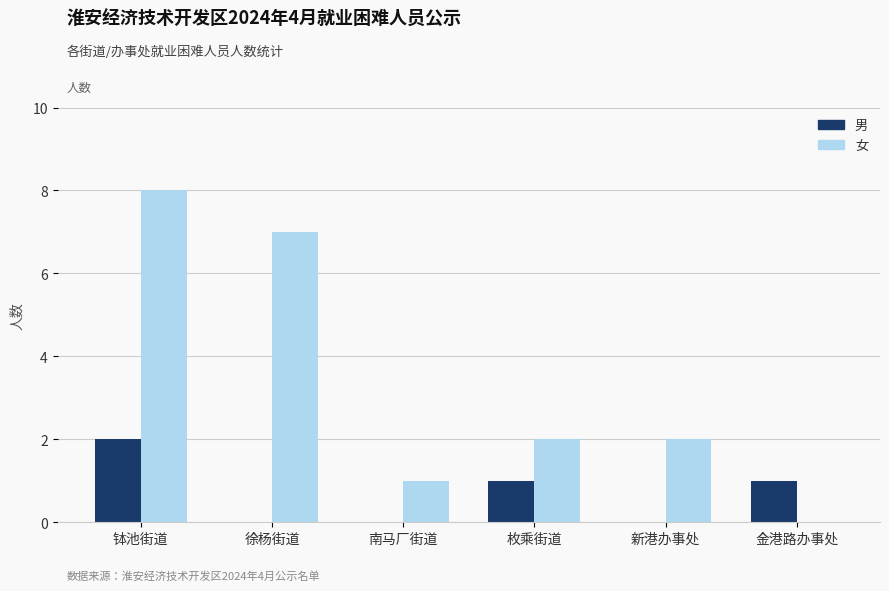

What is the total value across all series at 枚乘街道?

3